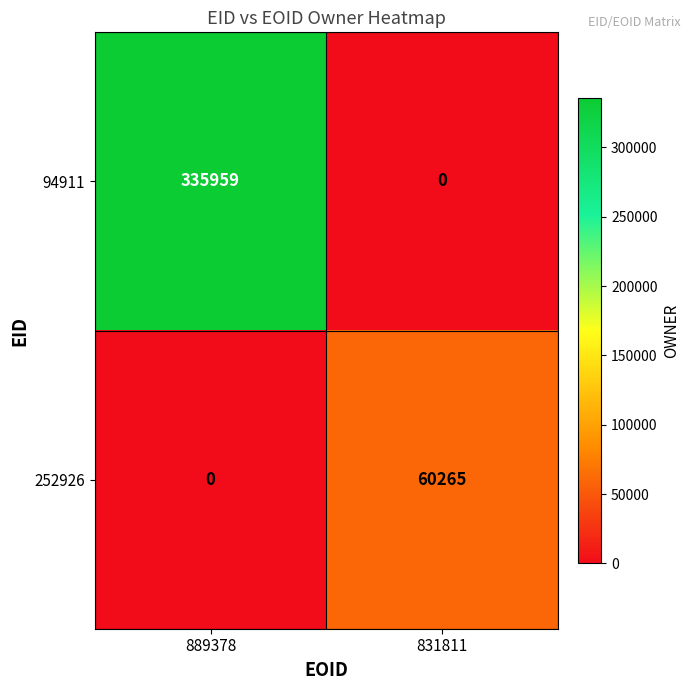

At which category is the sum across all series the highest?

889378